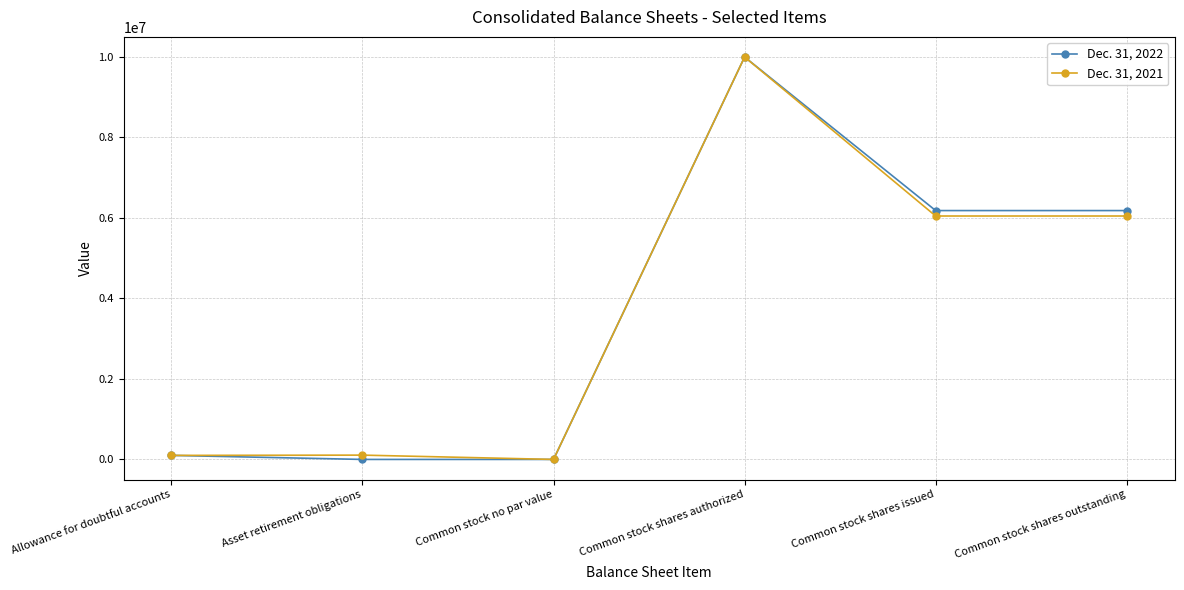

What is the difference between the maximum and minimum values in the Dec. 31, 2021 series?

10000000